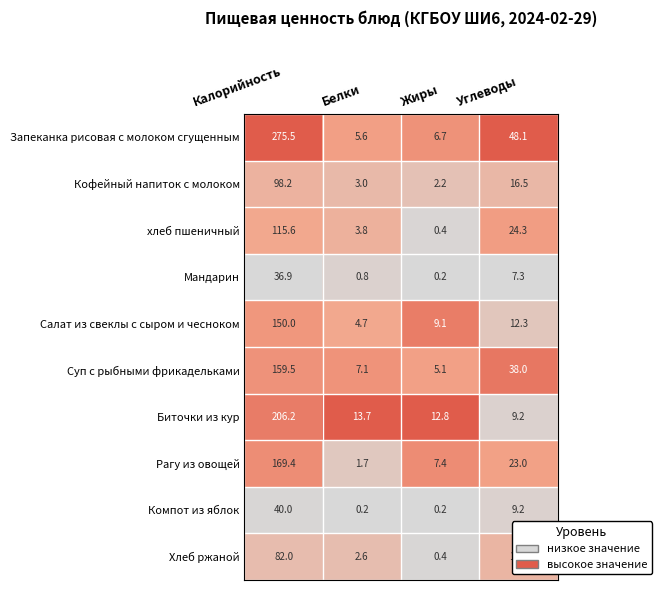

At Белки, list the series in order from largest to smallest.

Биточки из кур, Суп с рыбными фрикадельками, Запеканка рисовая с молоком сгущенным, Салат из свеклы с сыром и чесноком, хлеб пшеничный, Кофейный напиток с молоком, Хлеб ржаной, Рагу из овощей, Мандарин, Компот из яблок